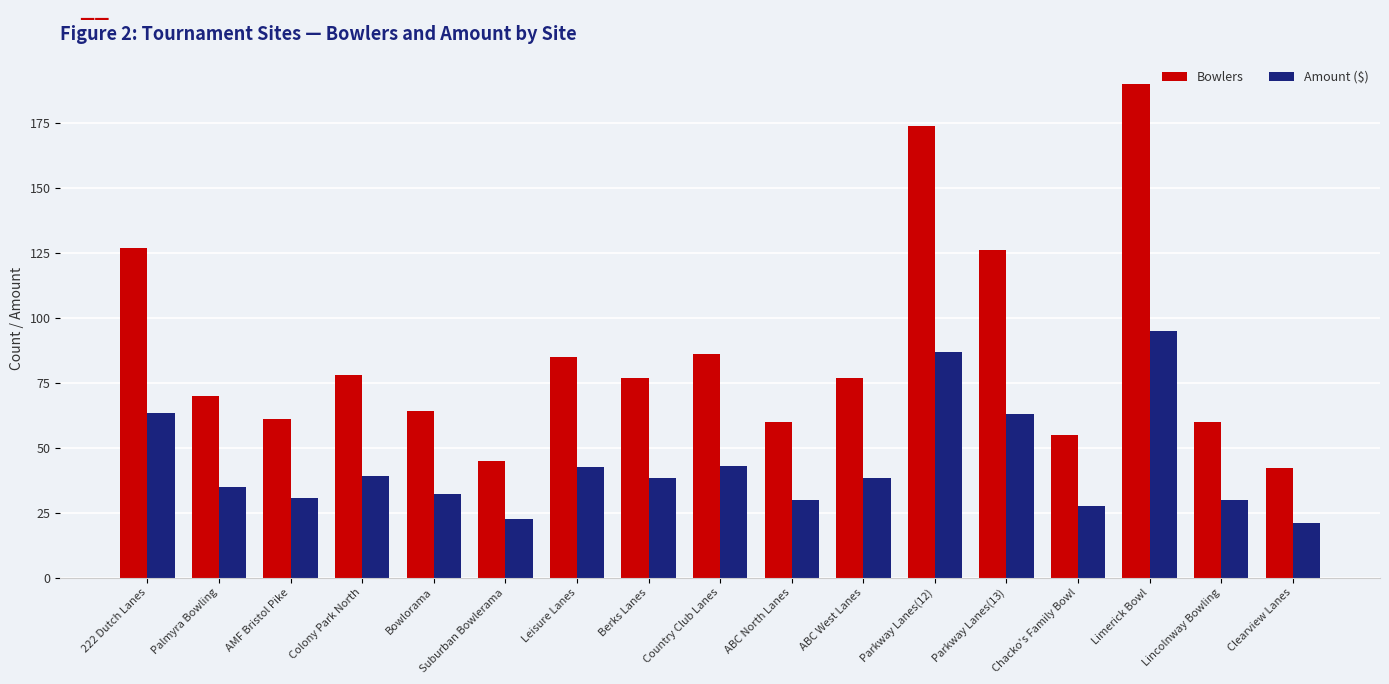

Read the Bowlers value at Colony Park North.

78.0